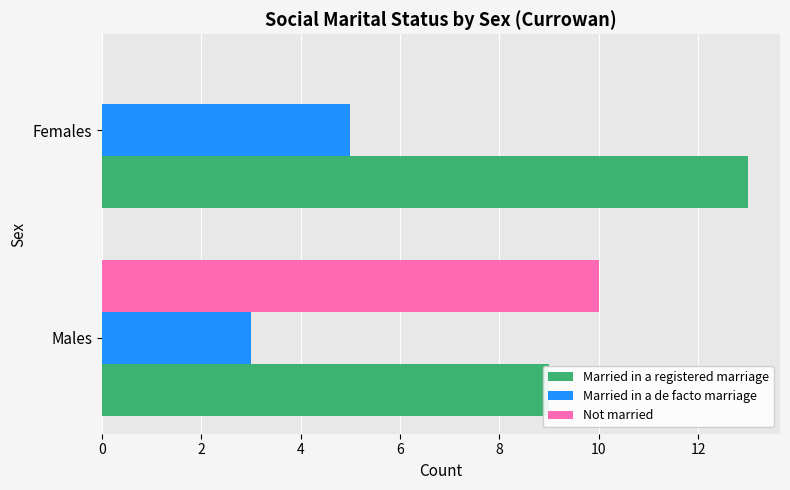

Is it true that Married in a de facto marriage equals 2 at Females?

False